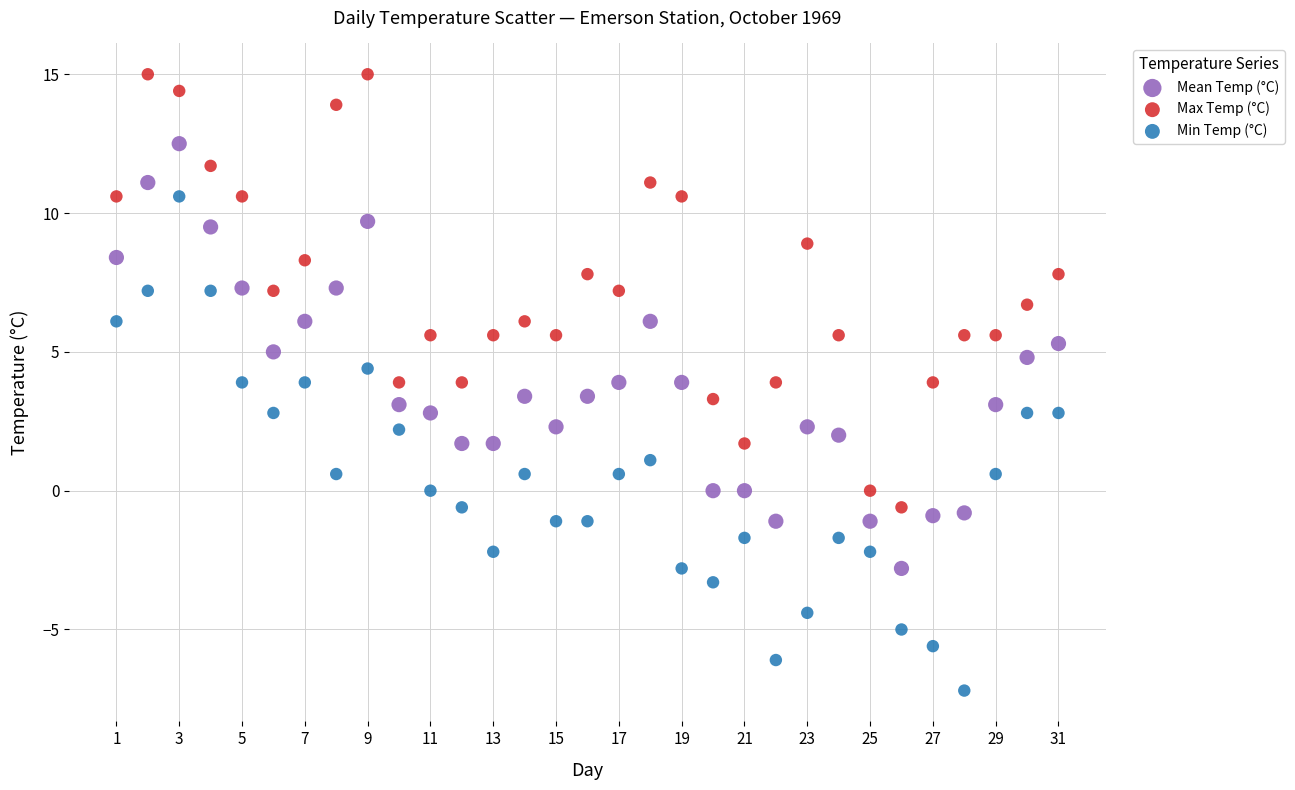

Across all data points, what is the range of X values (max minus min)?

30.0